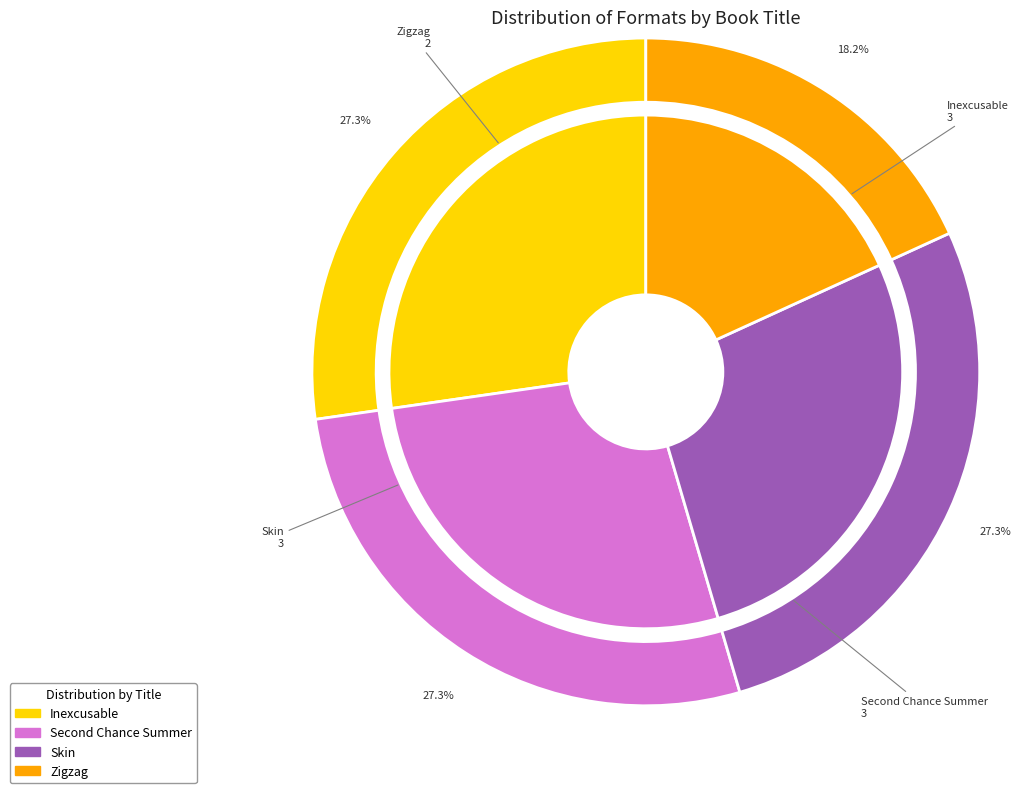

How many slices are in this pie chart?

4